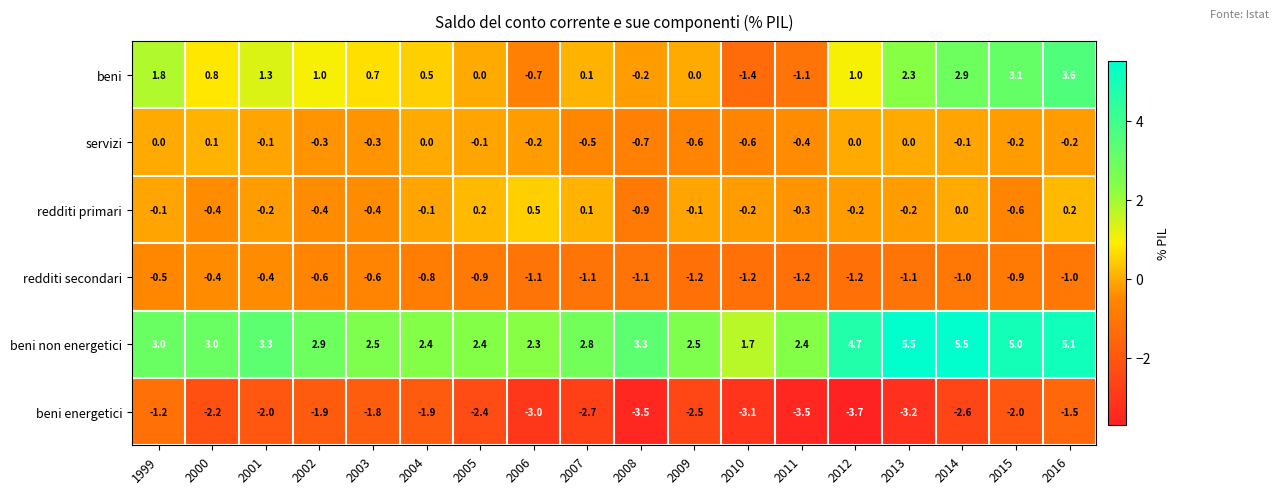

What is the difference between the highest and lowest values at 2014?

8.1